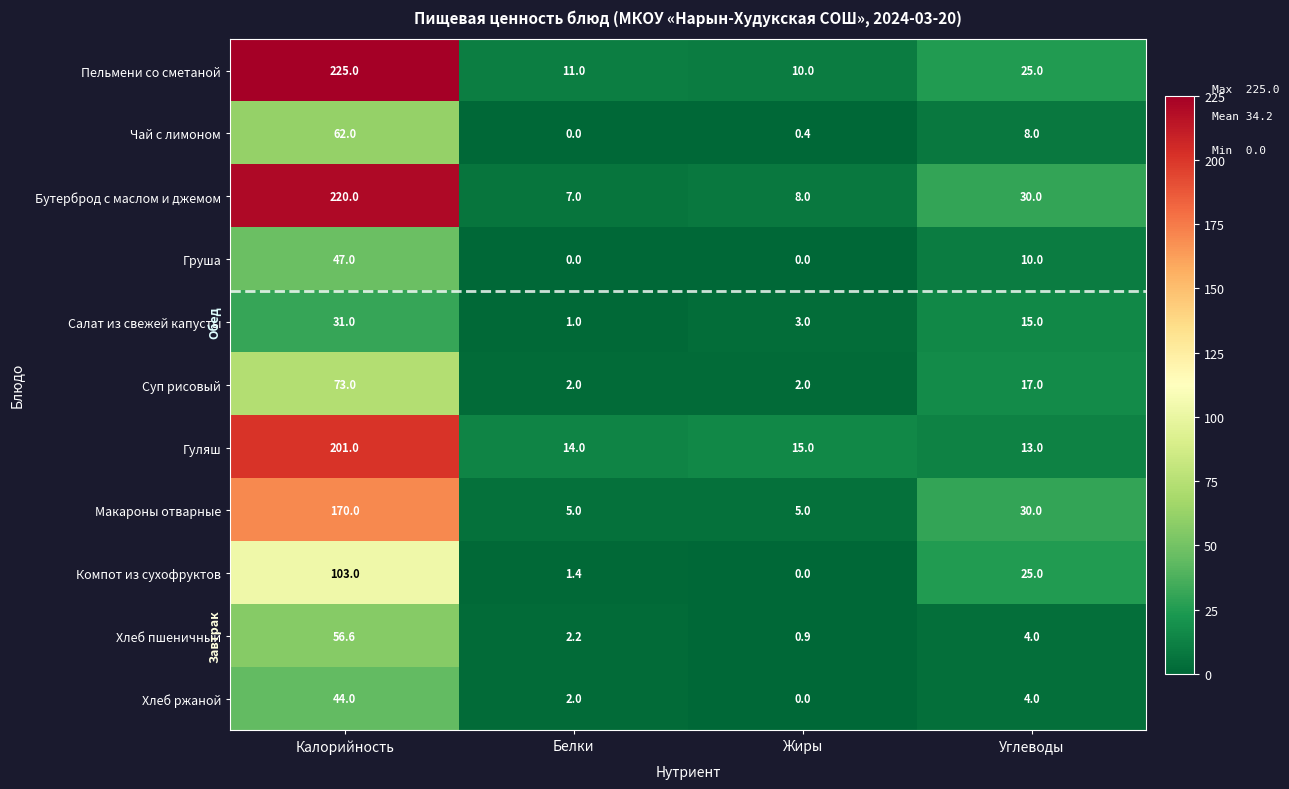

Count the number of categories in the chart.

4